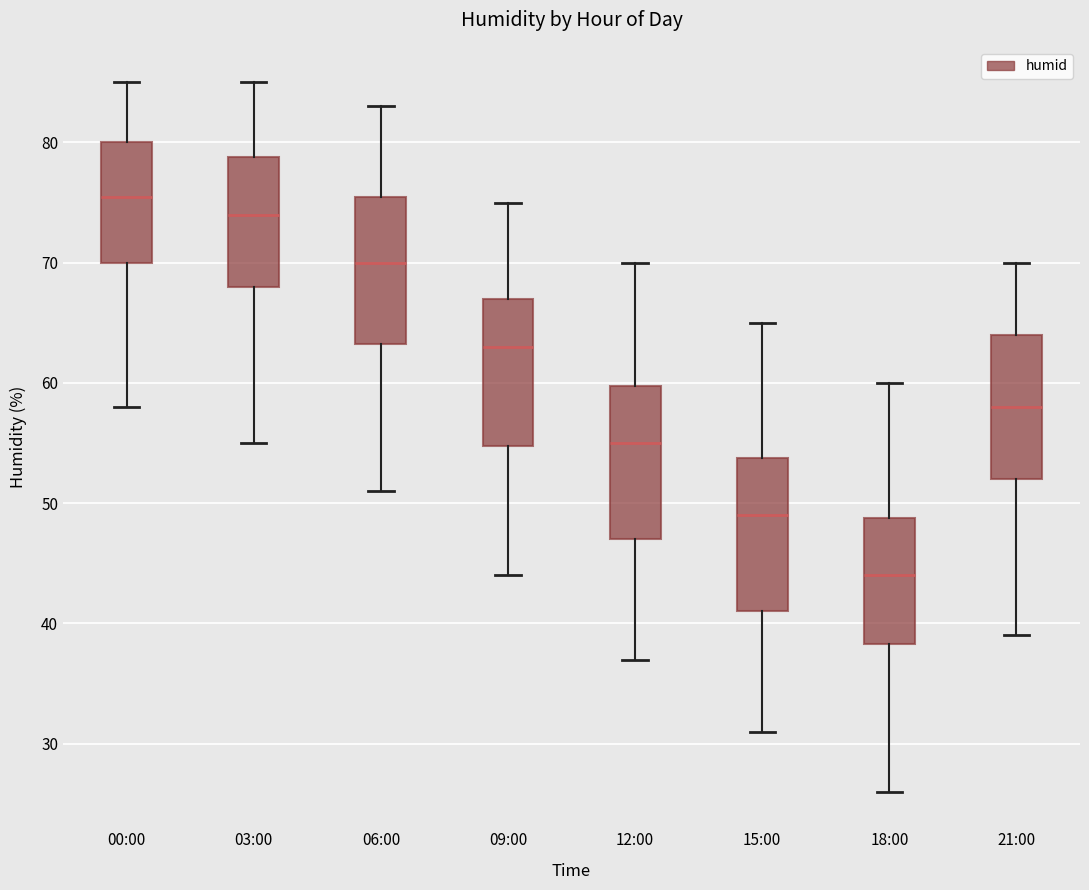

Reading left to right, read every box against the y-axis: the position of its median line, the range the box covers, and the ends of its whiskers. The values are not printed on the chart, so give them approximately, as read against the axis.

00:00: median 76, box 70 to 80, whiskers 58 to 85
03:00: median 74, box 68 to 79, whiskers 55 to 85
06:00: median 70, box 63 to 76, whiskers 51 to 83
09:00: median 63, box 55 to 67, whiskers 44 to 75
12:00: median 55, box 47 to 60, whiskers 37 to 70
15:00: median 49, box 41 to 54, whiskers 31 to 65
18:00: median 44, box 38 to 49, whiskers 26 to 60
21:00: median 58, box 52 to 64, whiskers 39 to 70